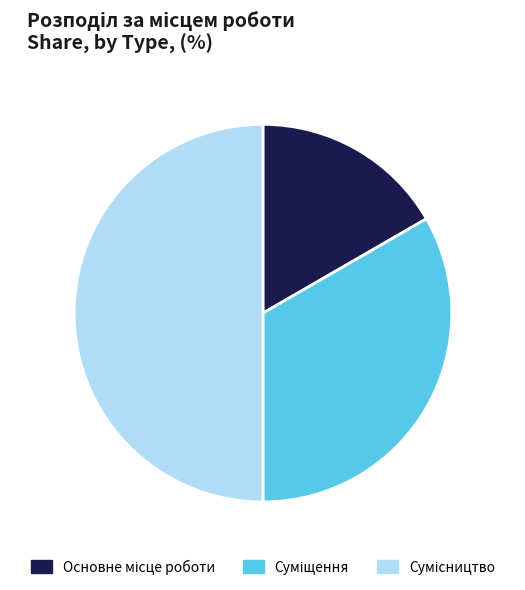

Between Сумісництво and Суміщення, which is larger?

Сумісництво